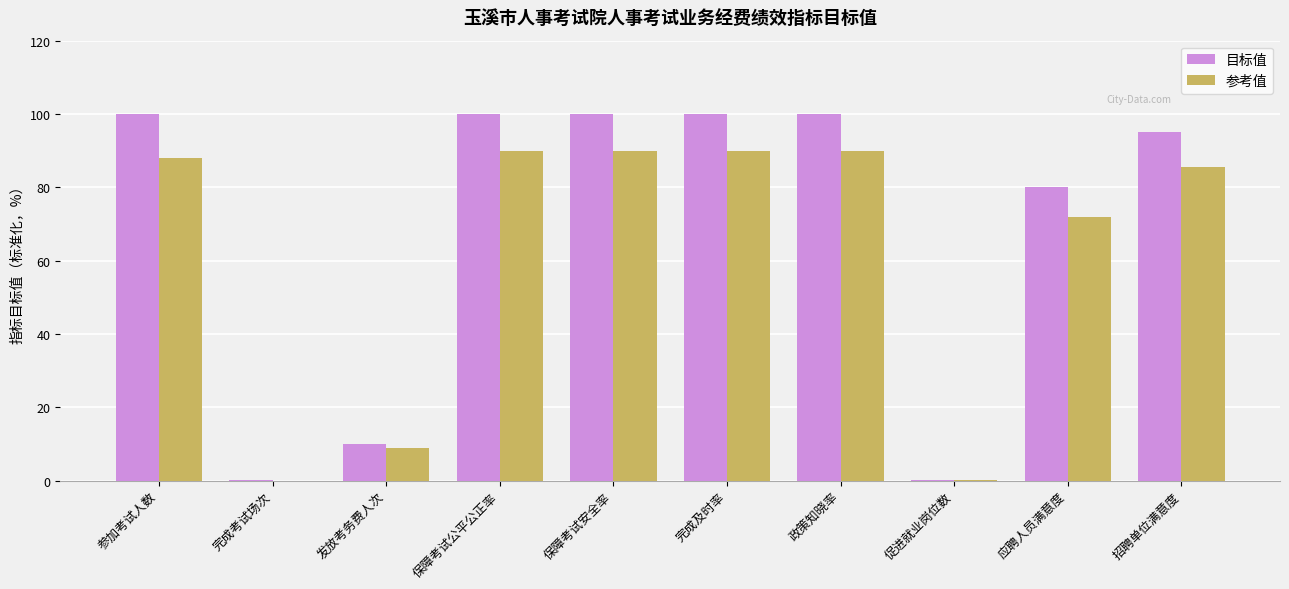

Is it true that 参考值 equals 90.0 at 完成及时率?

True